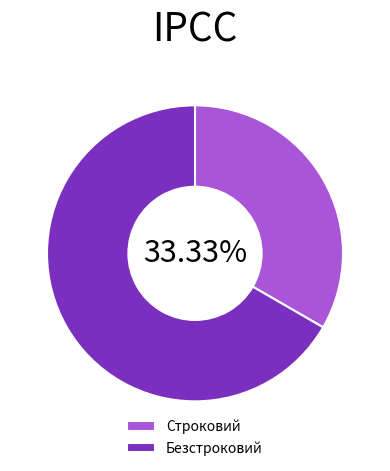

What is the largest slice in the pie chart?

Безстроковий